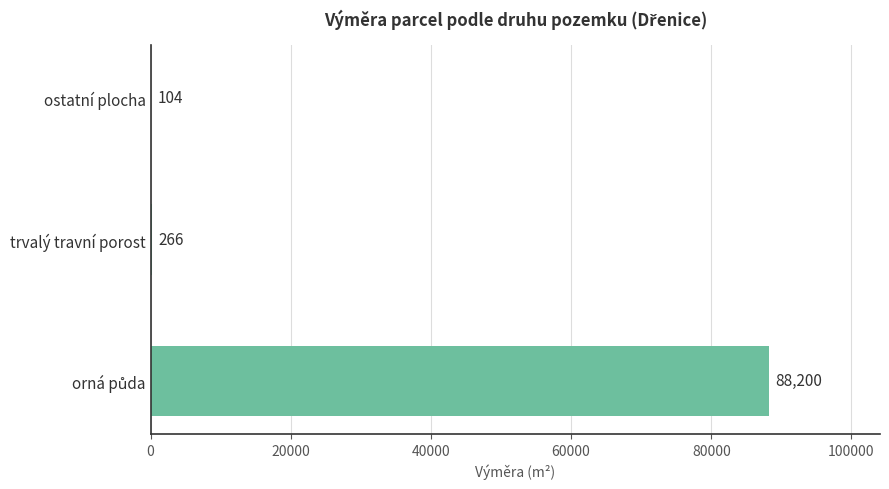

What is the greatest value displayed?

88200